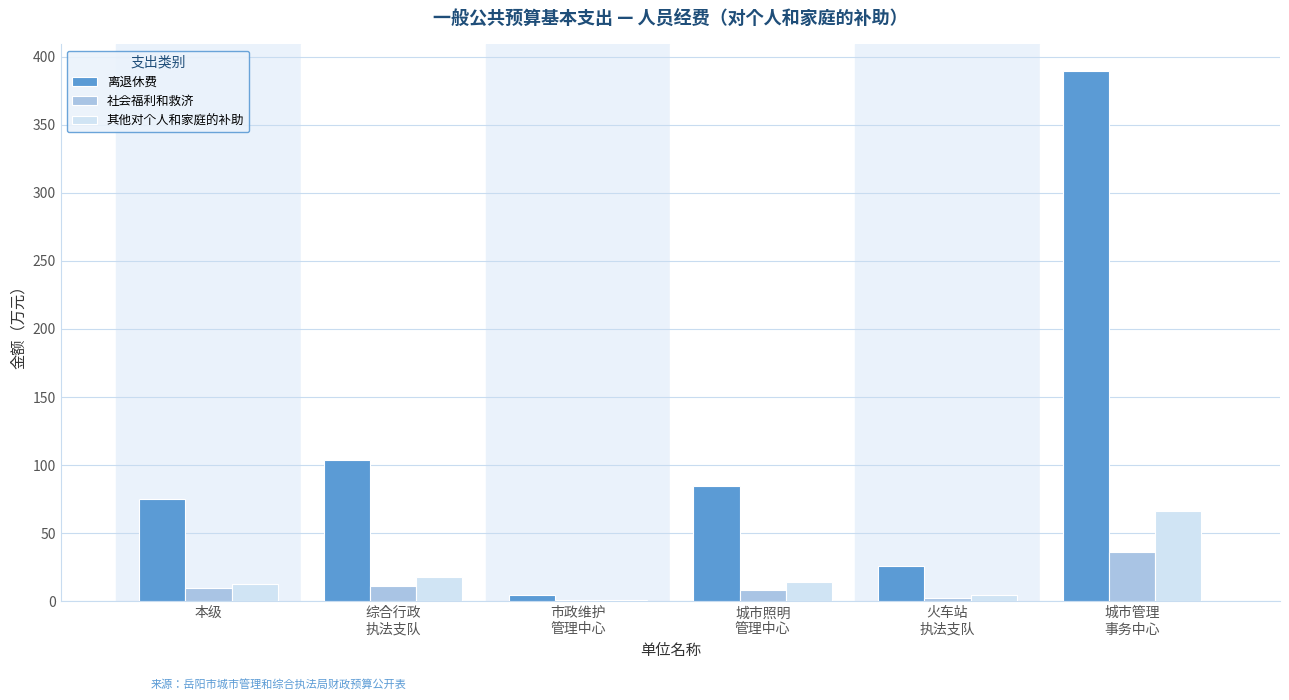

Which series has the largest total across all categories?

离退休费